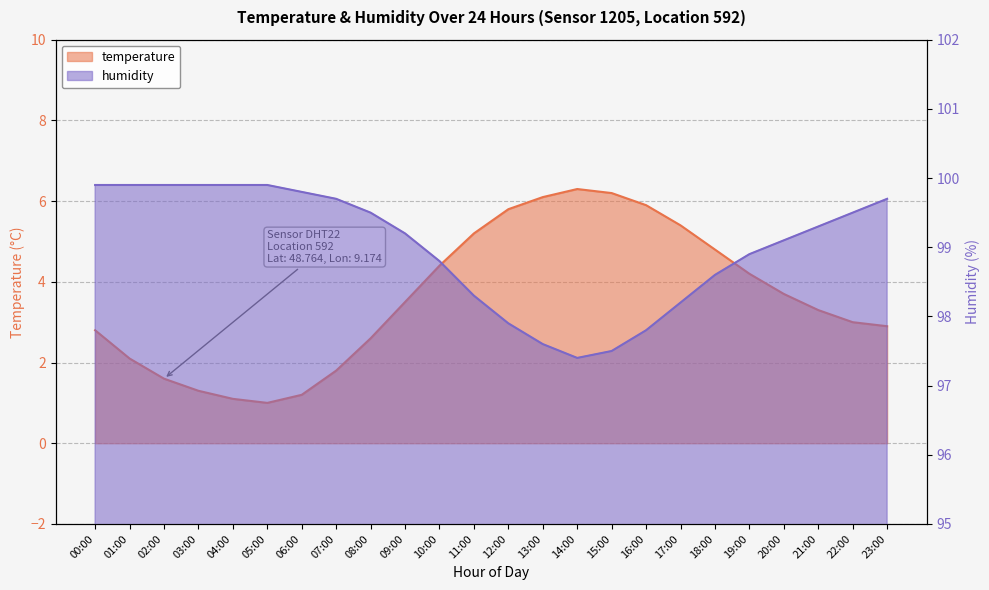

Is the value of humidity at 23:00 greater than the value of temperature at 03:00?

Yes